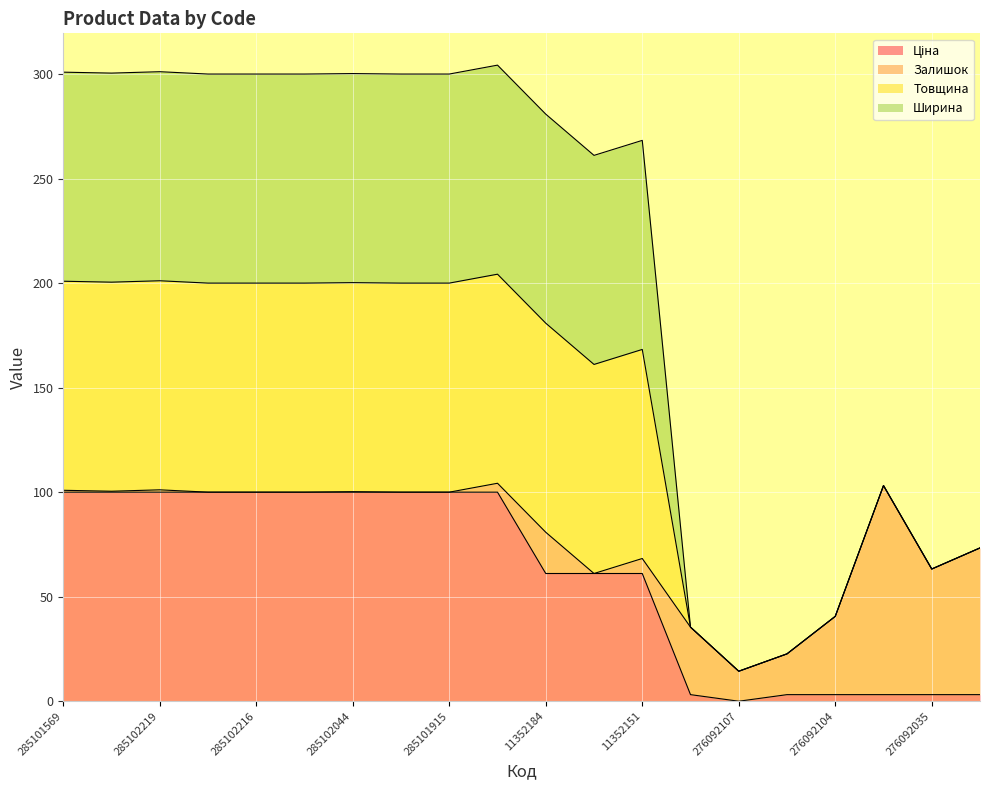

Does the chart display data point markers on the line(s)?

No